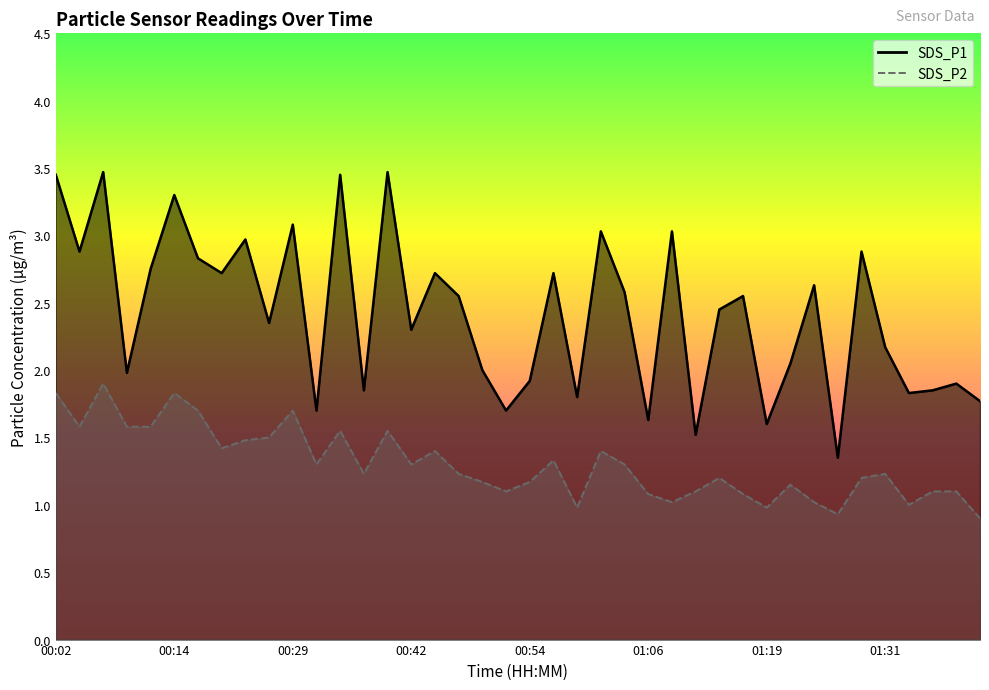

Does the chart display data point markers on the line(s)?

No